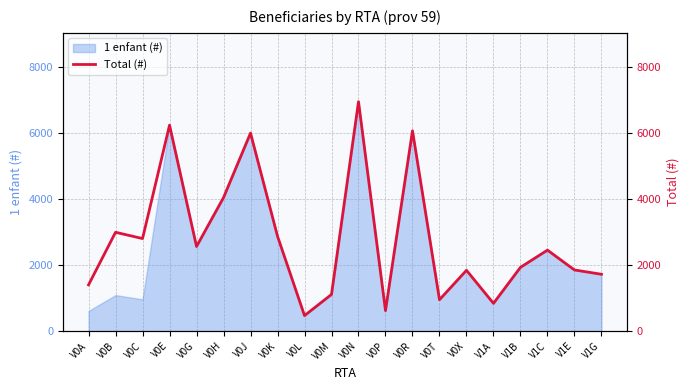

How many categories are shown in the chart?

20